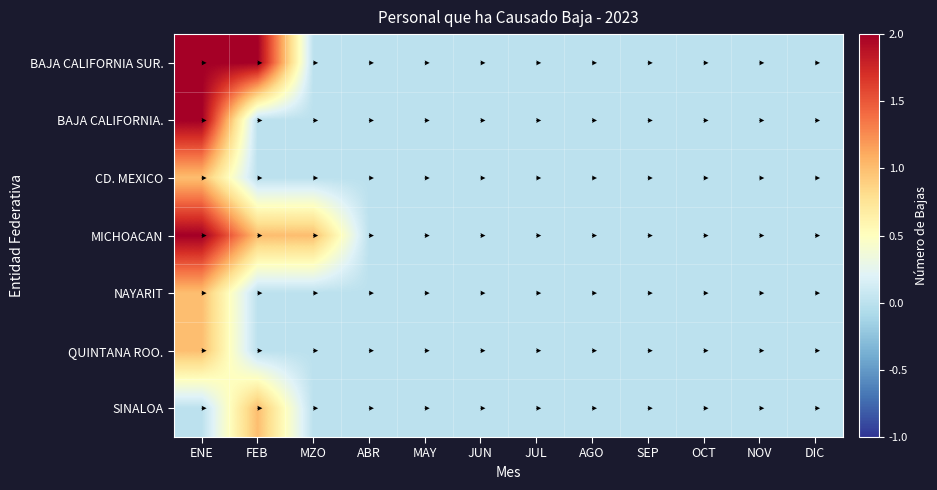

Which series has the largest range (max minus min)?

BAJA CALIFORNIA SUR.